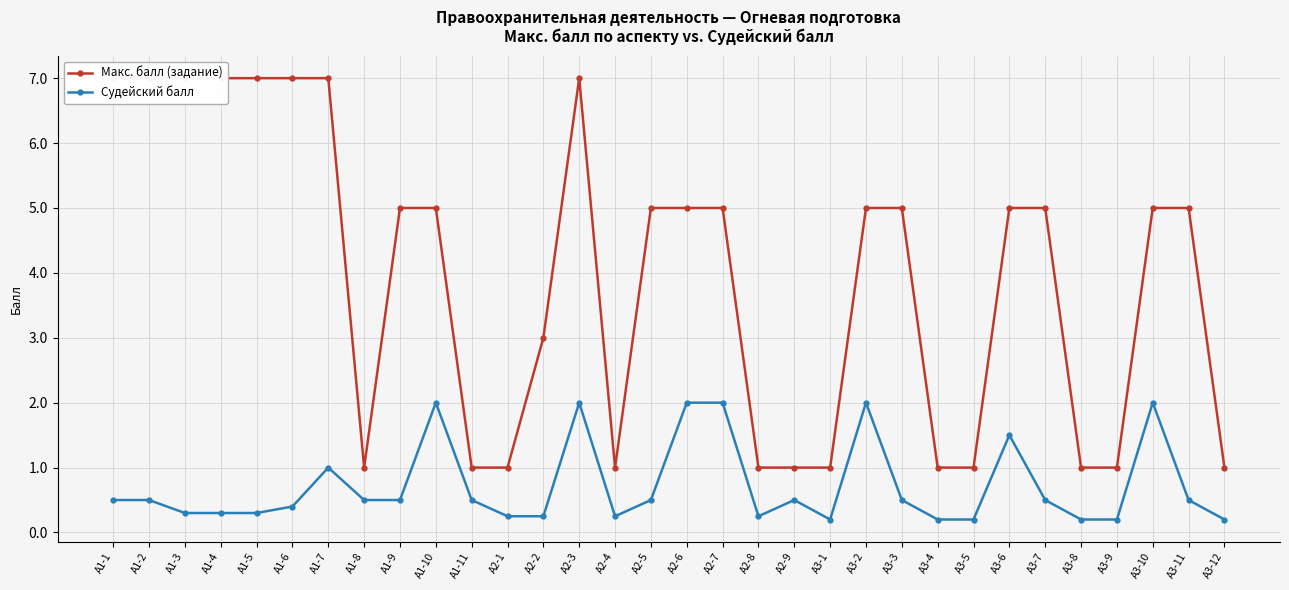

Reading right to left, transcribe all the data shown in this chart.

Макс. балл (задание): А3-12=1.0	А3-11=5.0	А3-10=5.0	А3-9=1.0	А3-8=1.0	А3-7=5.0	А3-6=5.0	А3-5=1.0	А3-4=1.0	А3-3=5.0	А3-2=5.0	А3-1=1.0	А2-9=1.0	А2-8=1.0	А2-7=5.0	А2-6=5.0	А2-5=5.0	А2-4=1.0	А2-3=7.0	А2-2=3.0	А2-1=1.0	А1-11=1.0	А1-10=5.0	А1-9=5.0	А1-8=1.0	А1-7=7.0	А1-6=7.0	А1-5=7.0	А1-4=7.0	А1-3=7.0	А1-2=7.0	А1-1=7.0
Судейский балл: А3-12=0.2	А3-11=0.5	А3-10=2.0	А3-9=0.2	А3-8=0.2	А3-7=0.5	А3-6=1.5	А3-5=0.2	А3-4=0.2	А3-3=0.5	А3-2=2.0	А3-1=0.2	А2-9=0.5	А2-8=0.2	А2-7=2.0	А2-6=2.0	А2-5=0.5	А2-4=0.2	А2-3=2.0	А2-2=0.2	А2-1=0.2	А1-11=0.5	А1-10=2.0	А1-9=0.5	А1-8=0.5	А1-7=1.0	А1-6=0.4	А1-5=0.3	А1-4=0.3	А1-3=0.3	А1-2=0.5	А1-1=0.5